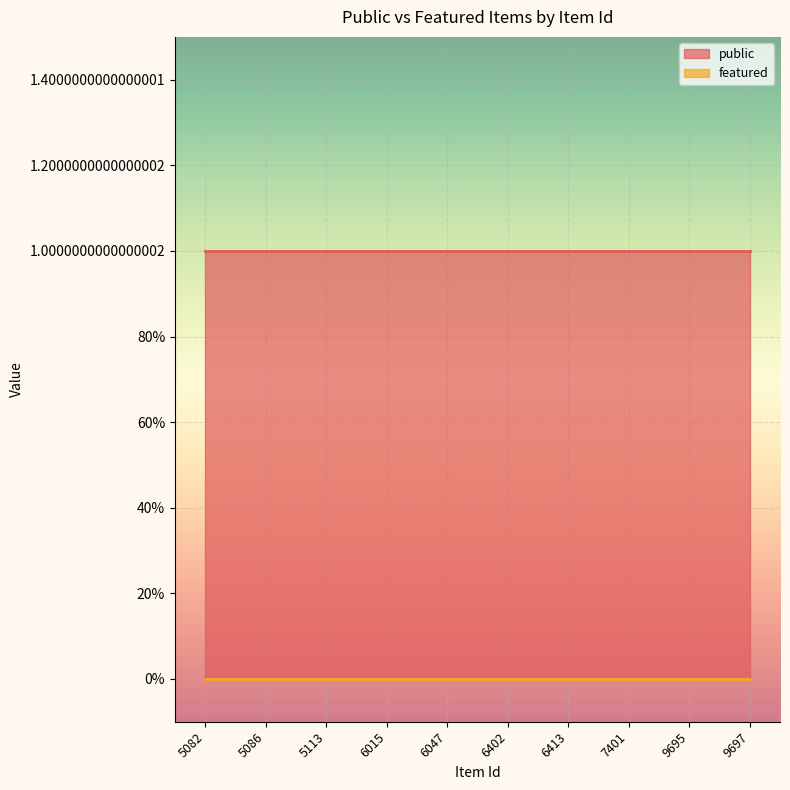

Which series has the widest spread of values?

public